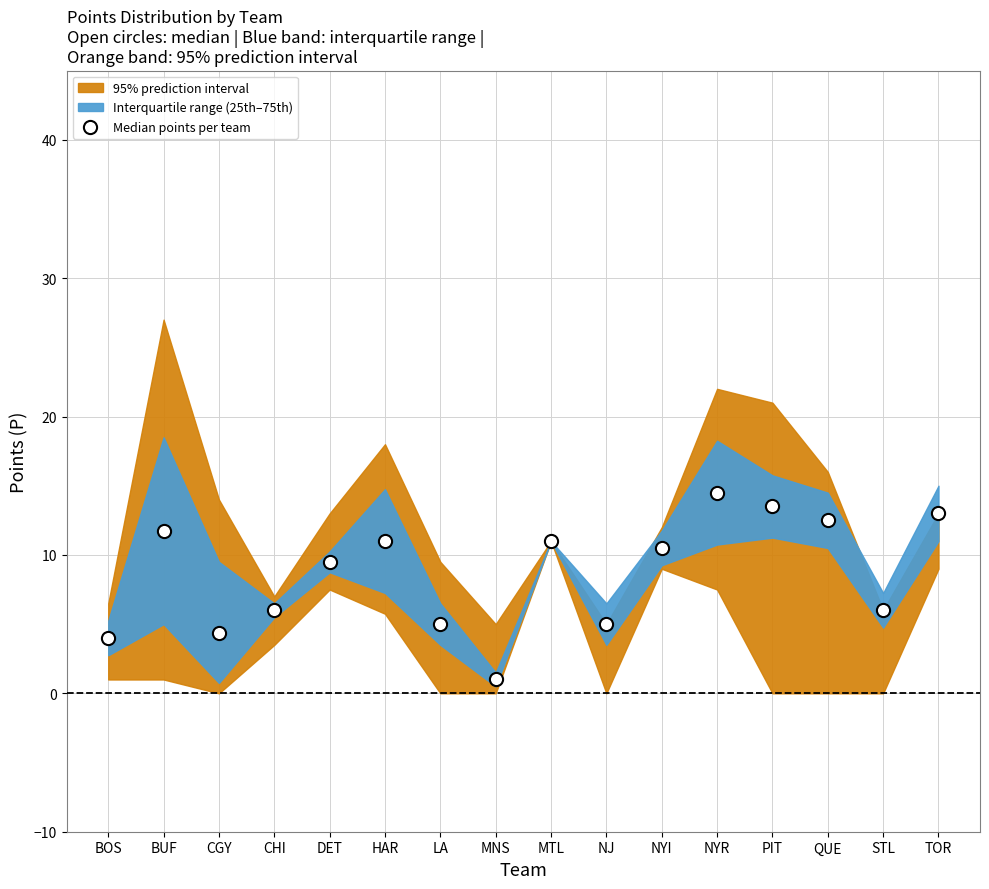

What is the range of Y values (max minus min)?

13.5